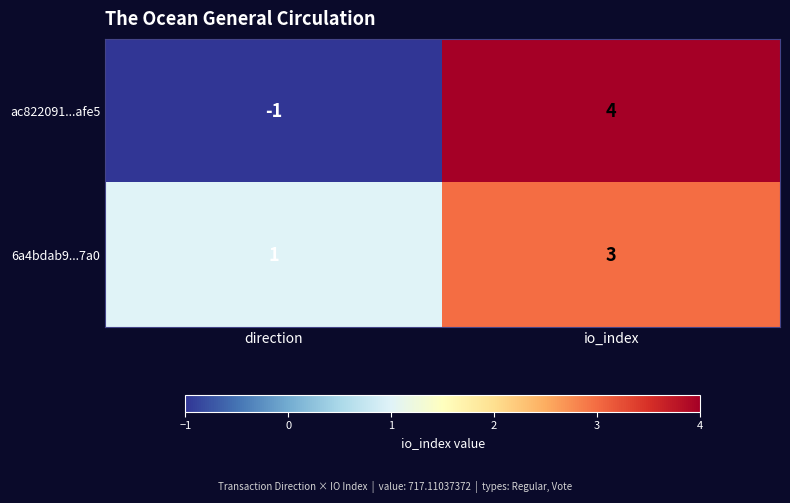

At which label is ac822091...afe5 closest to 1?

direction